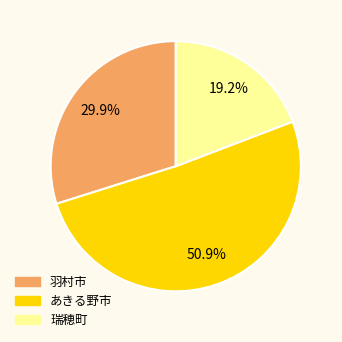

Does 羽村市 represent more than half of the total?

No